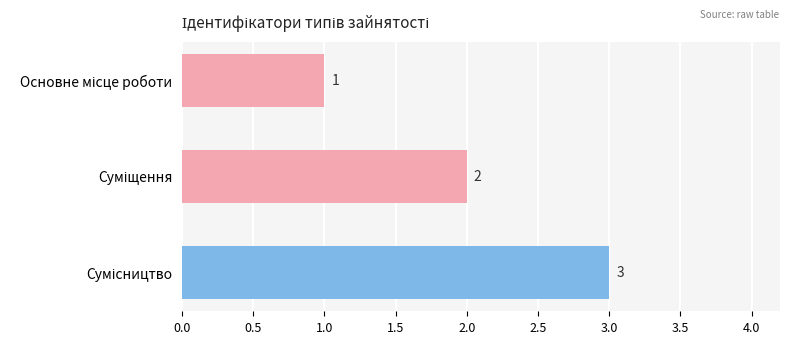

Count the number of data series in this chart.

1